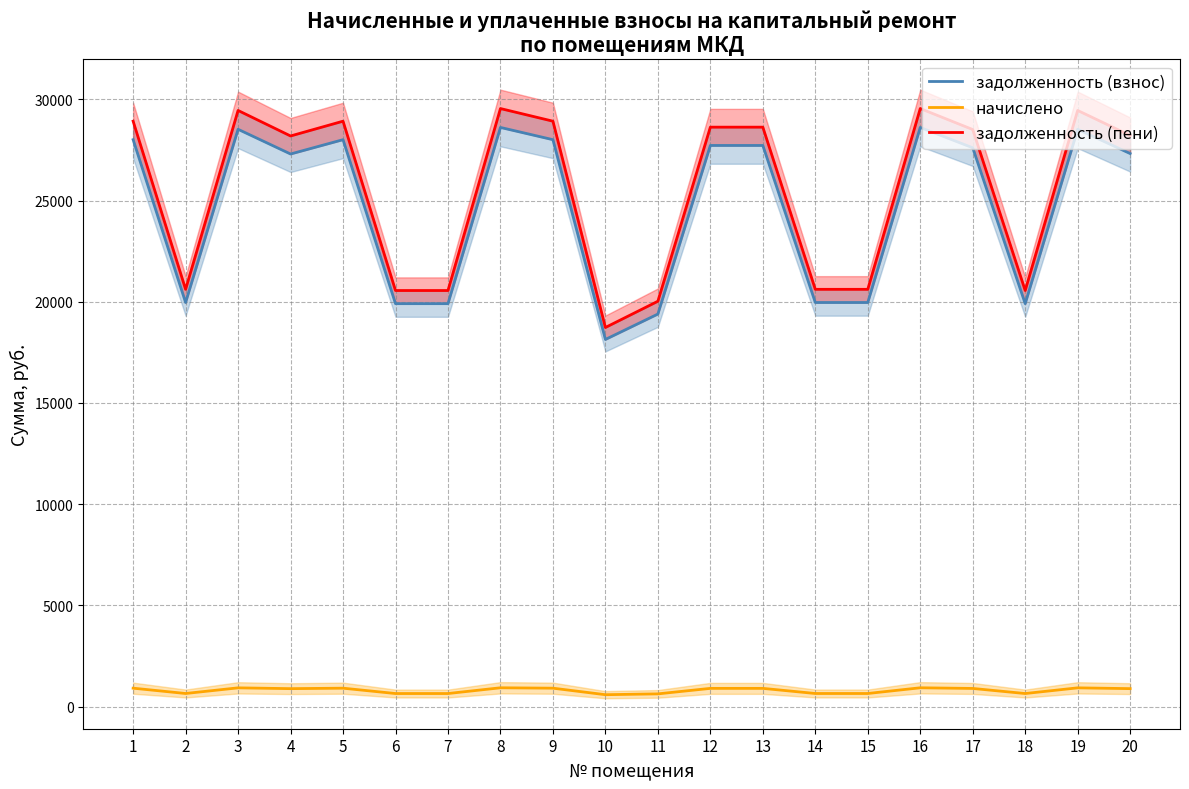

At which category is the sum across all series the highest?

8